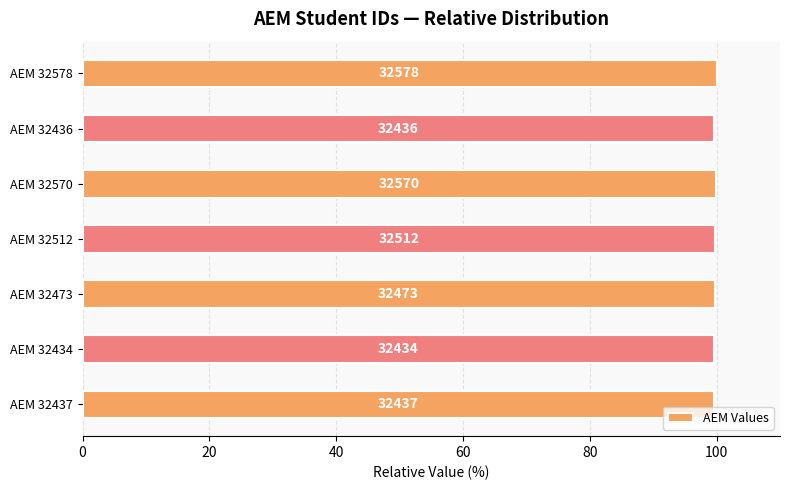

What is the maximum value shown in the chart?

100.0